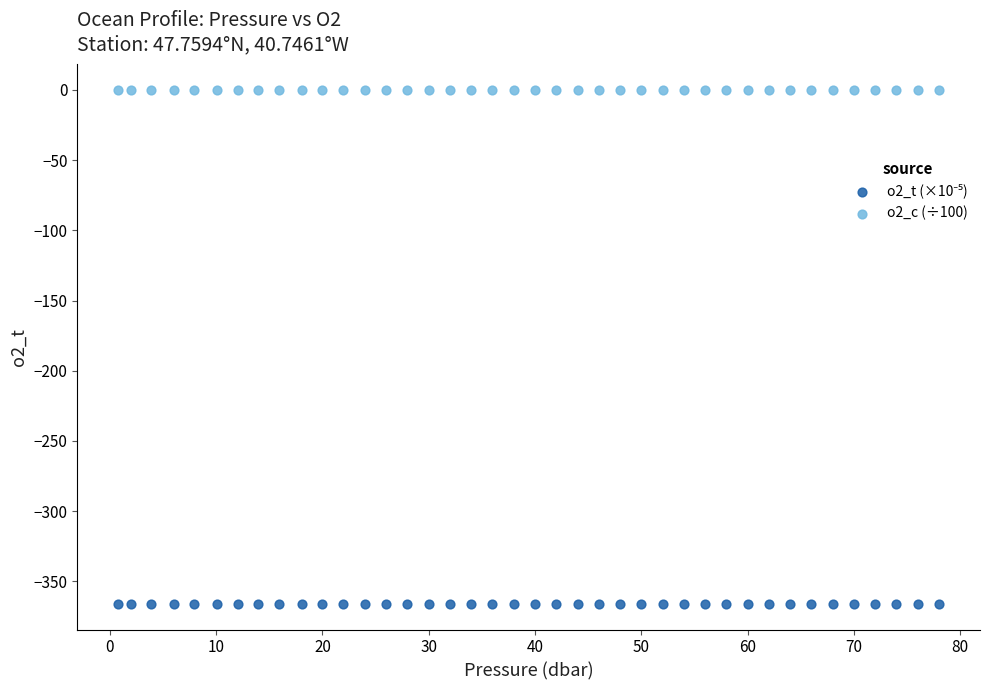

What is the X range (max minus min) for the scatter plot?

77.2